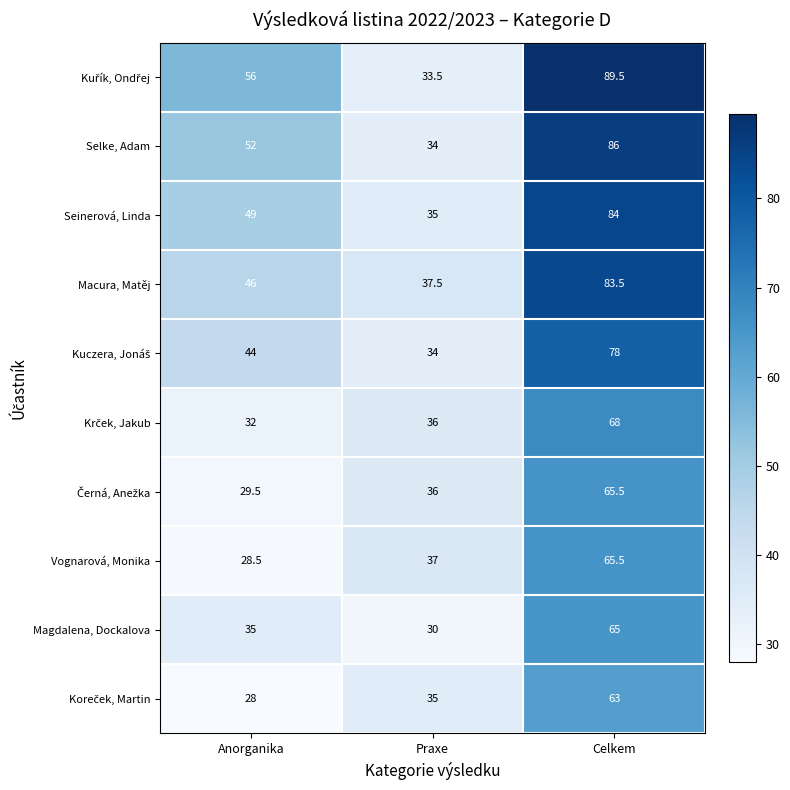

What is the minimum value for Magdalena, Dockalova?

30.0